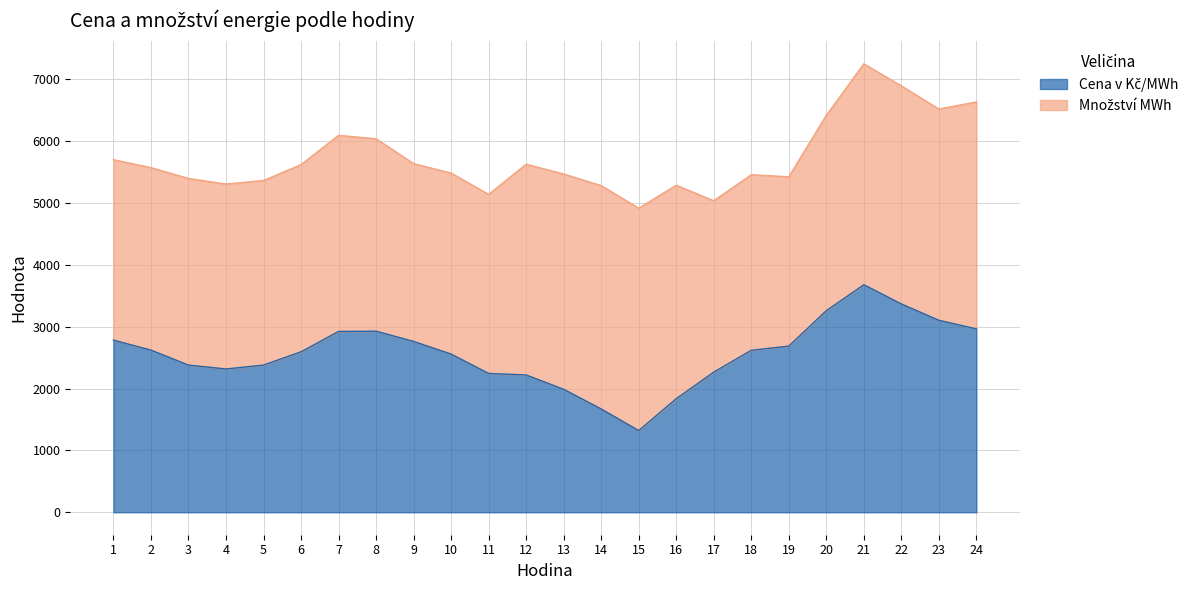

What is the total value across all series at 12?

5628.4